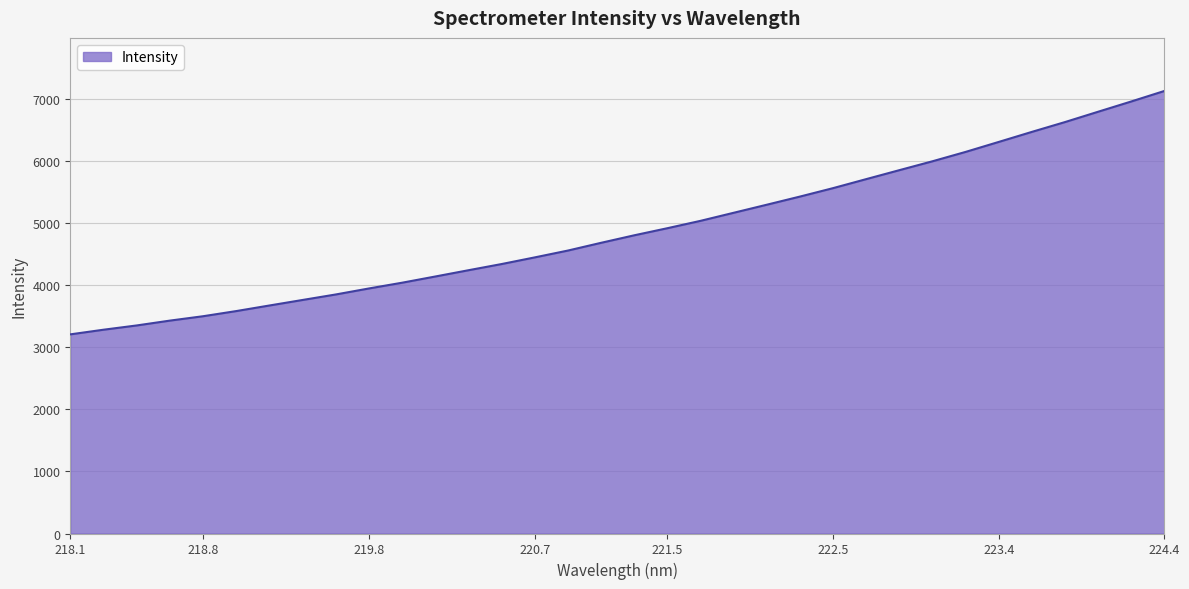

What is the difference between the maximum and minimum values?

3923.2